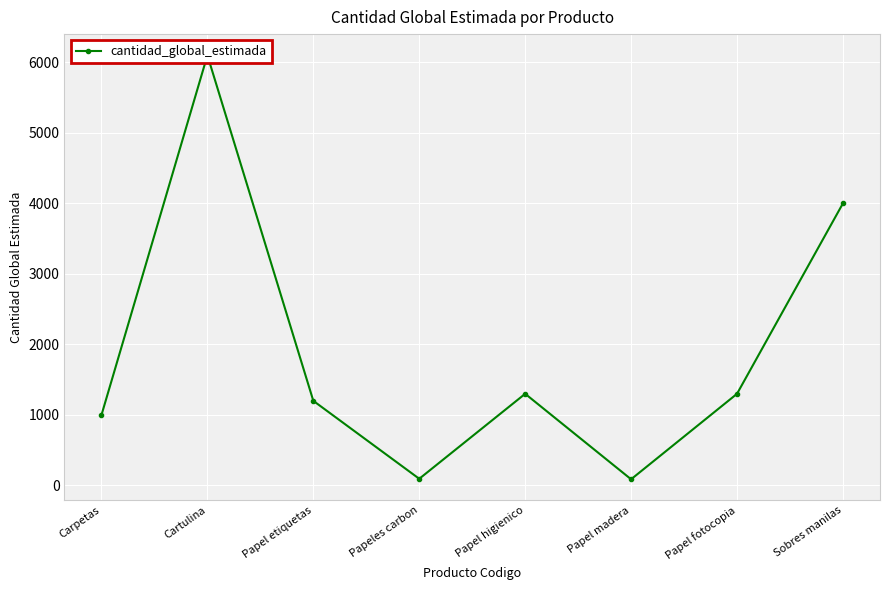

True or false: the data shows 1200 at Papel etiquetas.

True